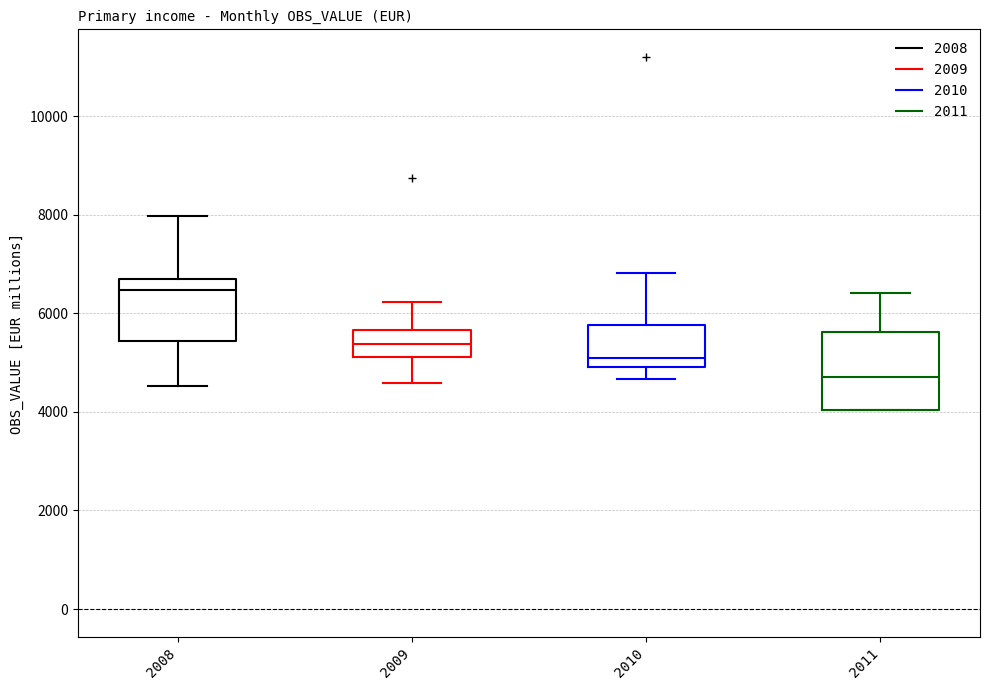

Reading left to right, transcribe this box plot: for each box, give where its median line is, the range the box spans, and where its two whiskers end, as read against the y-axis. The values are not printed on the chart, so give them approximately, as read against the axis.

2008: median 6400, box 5400 to 6800, whiskers 4600 to 8000
2009: median 5400, box 5200 to 5600, whiskers 4600 to 6200
2010: median 5000 (just above the box's lower edge), box 5000 to 5800, whiskers 4600 to 6800
2011: median 4800, box 4000 to 5600, whiskers 4000 to 6400